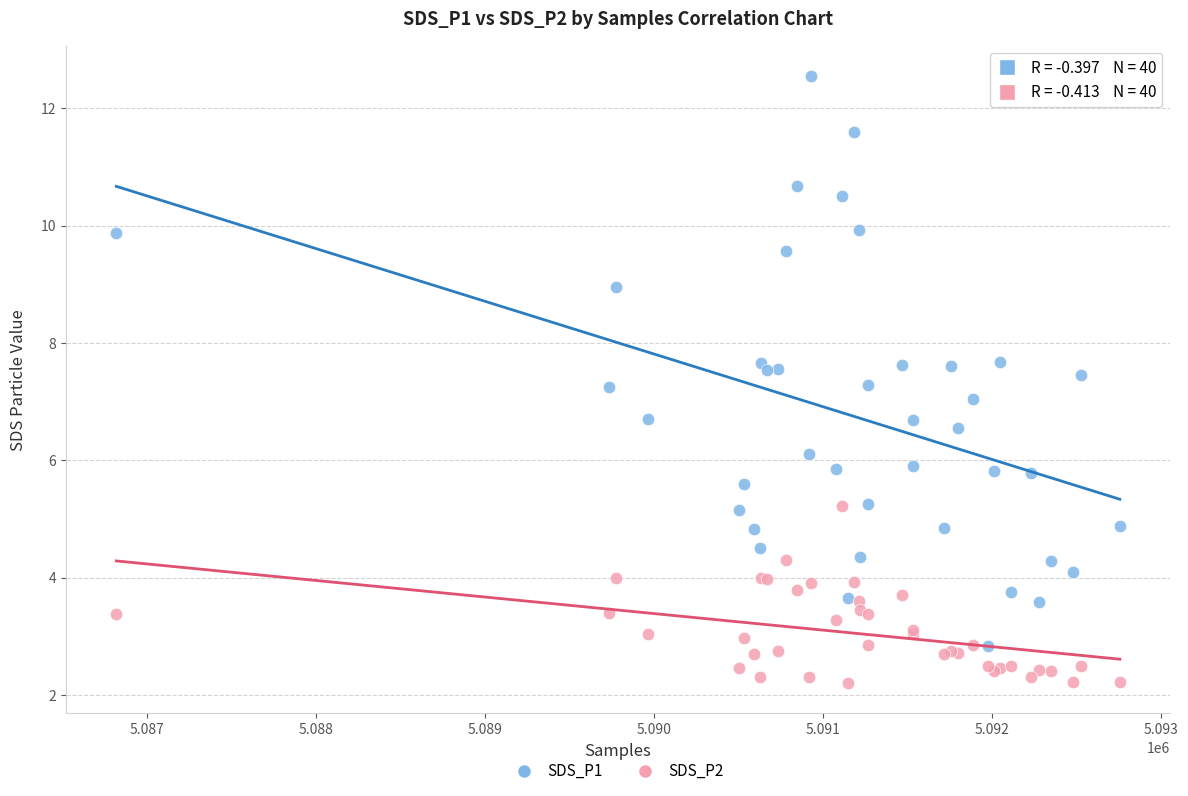

Which series contains the lowest Y value?

SDS_P2